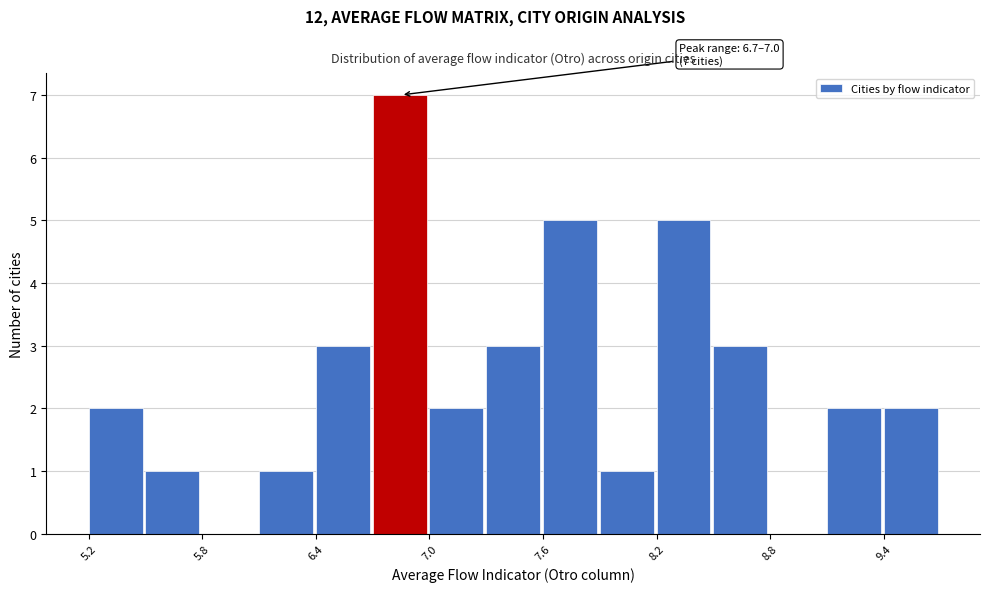

Around what value on the x-axis is the tallest bar? Give the approximate position of its centre, as read against the axis.

6.8